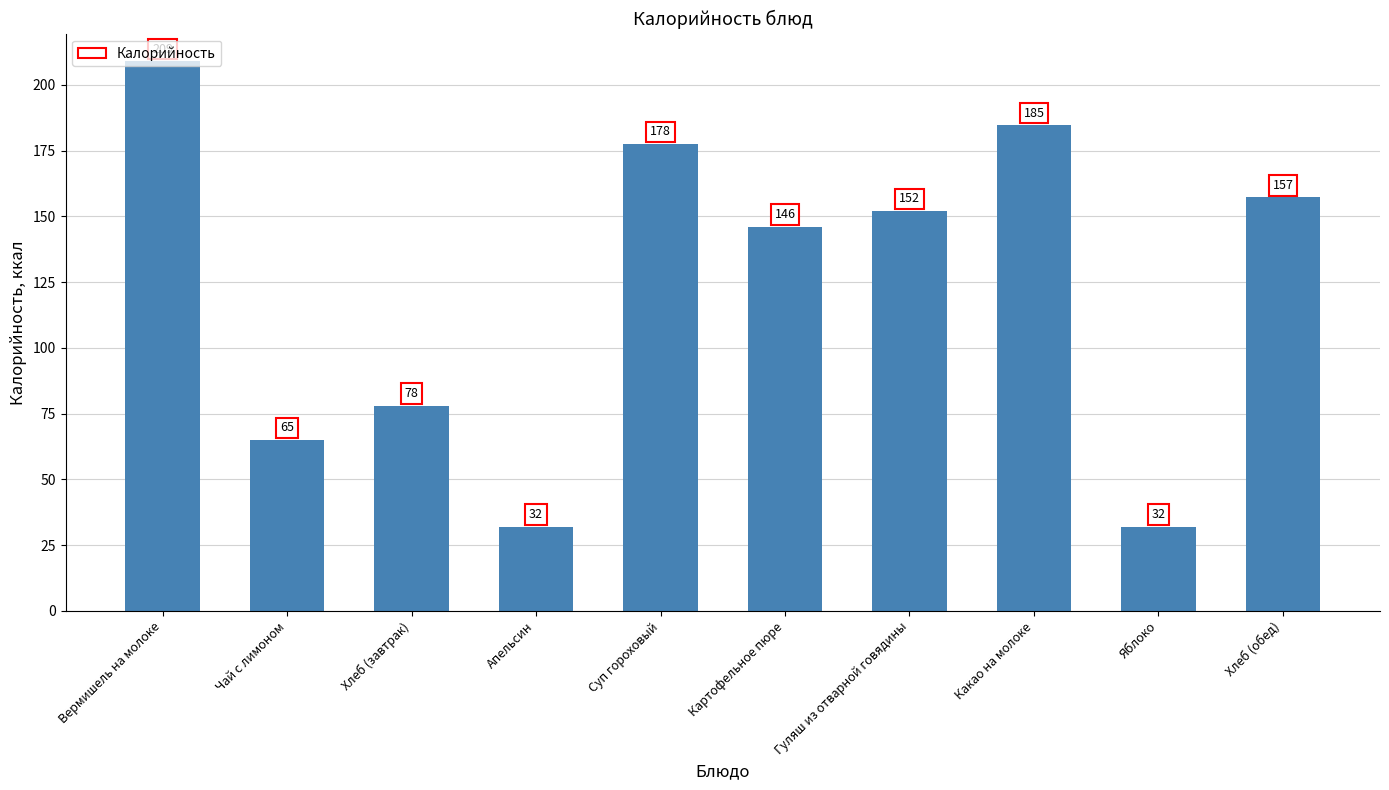

What is the label of the 4th bar from the right?

Гуляш из отварной говядины